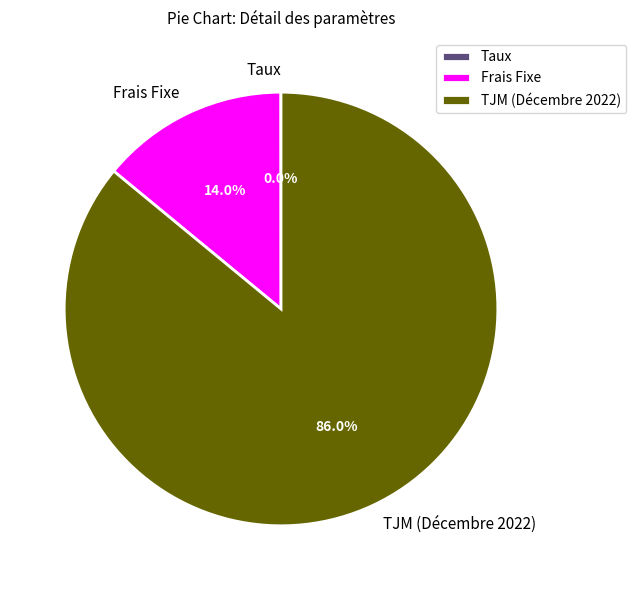

To the nearest percent, what is the difference between the TJM (Décembre 2022) and Frais Fixe slice percentages?

72%